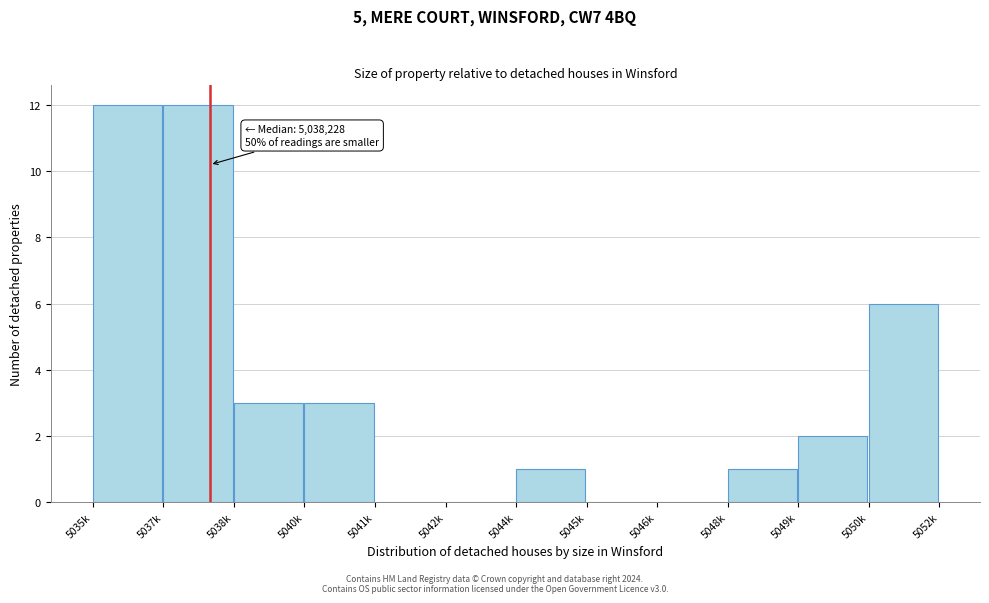

Reading left to right, list all the values displayed in this chart.

5035k=12	5037k=12	5038k=3	5040k=3	5041k=0	5042k=0	5044k=1	5045k=0	5046k=0	5048k=1	5049k=2	5050k=6